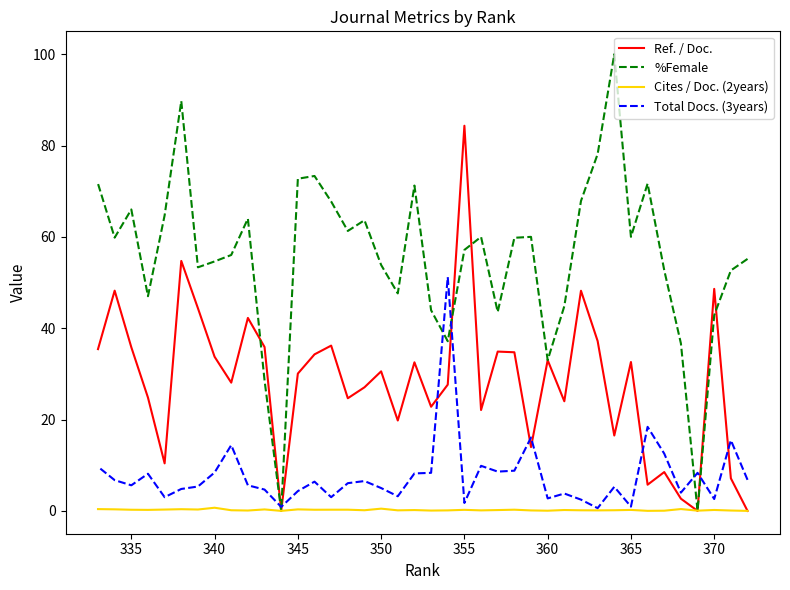

How many values in the Total Docs. (3years) series exceed 6?

20